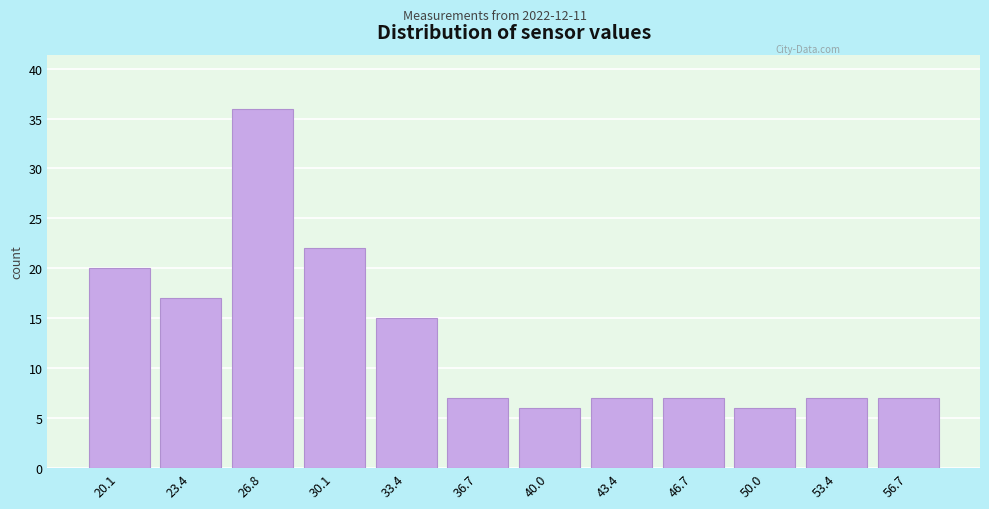

Reading left to right, what are all the values shown in this chart?

20	17	36	22	15	7	6	7	7	6	7	7